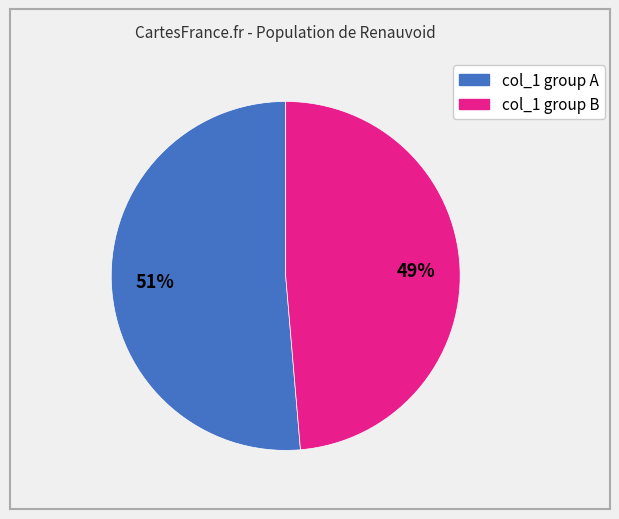

To the nearest percent, what is the average slice percentage?

50%